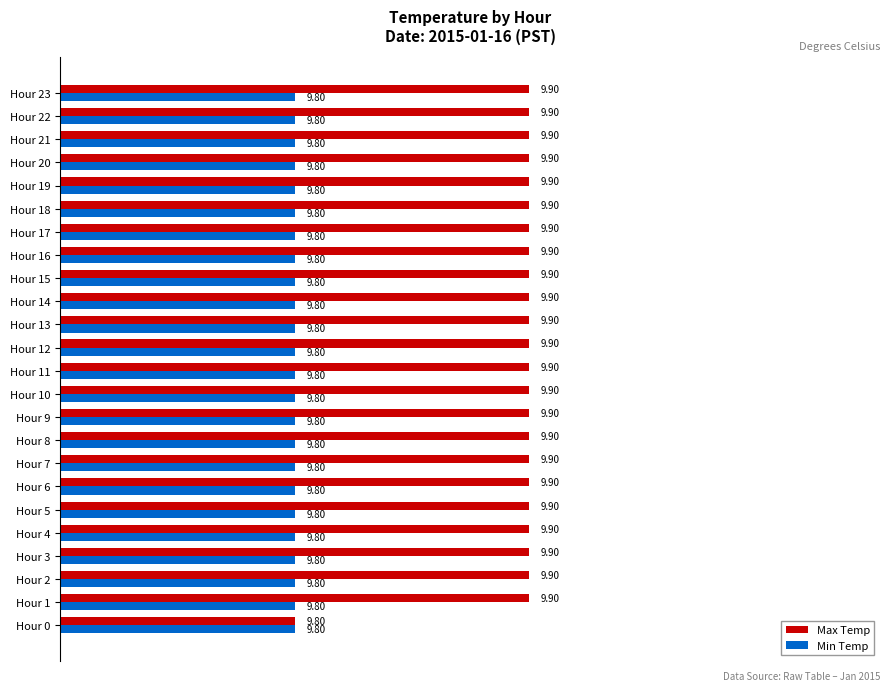

What is the total value across all series at Hour 3?

19.7